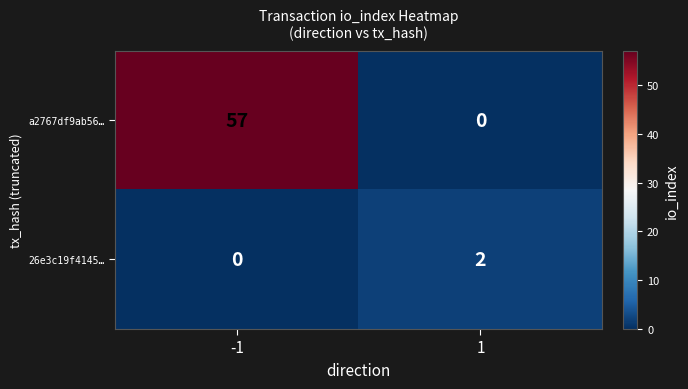

The a2767df9ab56… series shows 0 at 1. True or false?

True